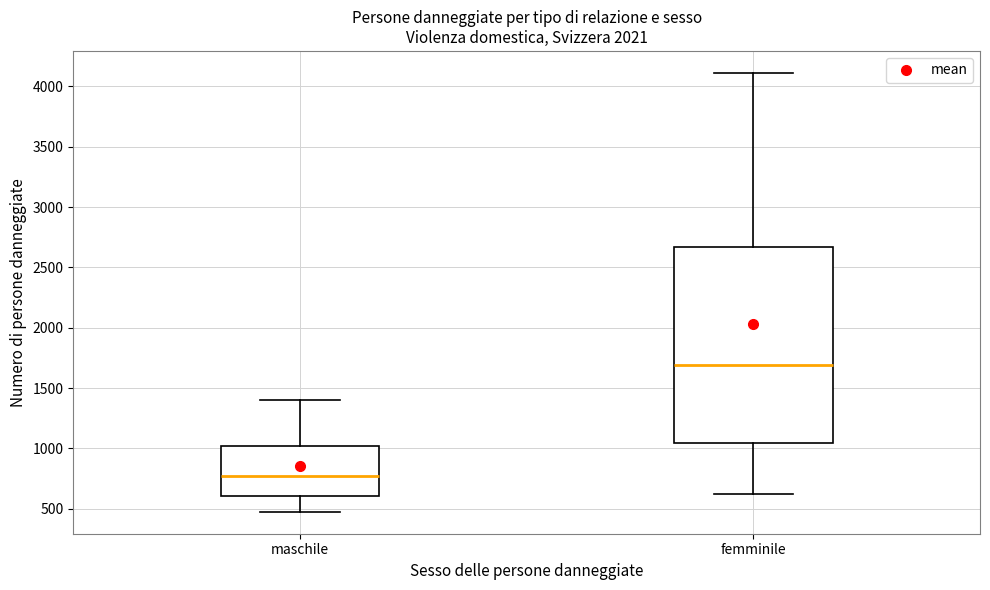

Which box is the tallest, from its lower edge to its upper edge?

femminile